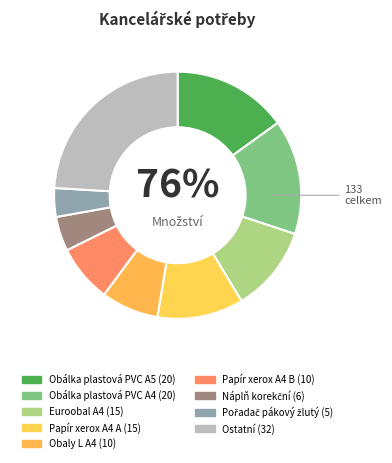

Is ks the majority of the pie?

No